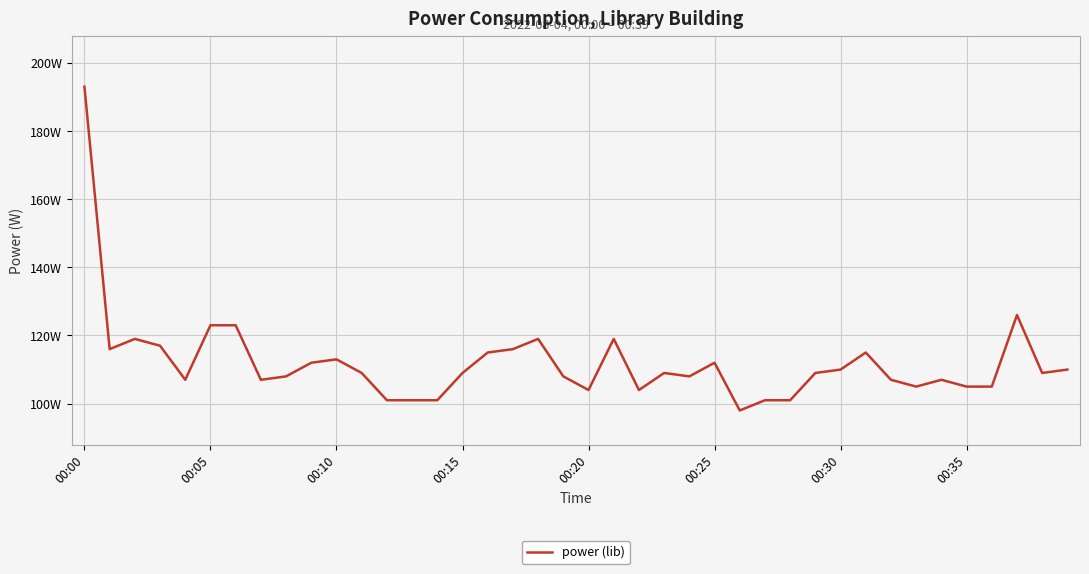

Reading left to right, extract all data points from this chart.

193	116	119	117	107	123	123	107	108	112	113	109	101	101	101	109	115	116	119	108	104	119	104	109	108	112	98	101	101	109	110	115	107	105	107	105	105	126	109	110